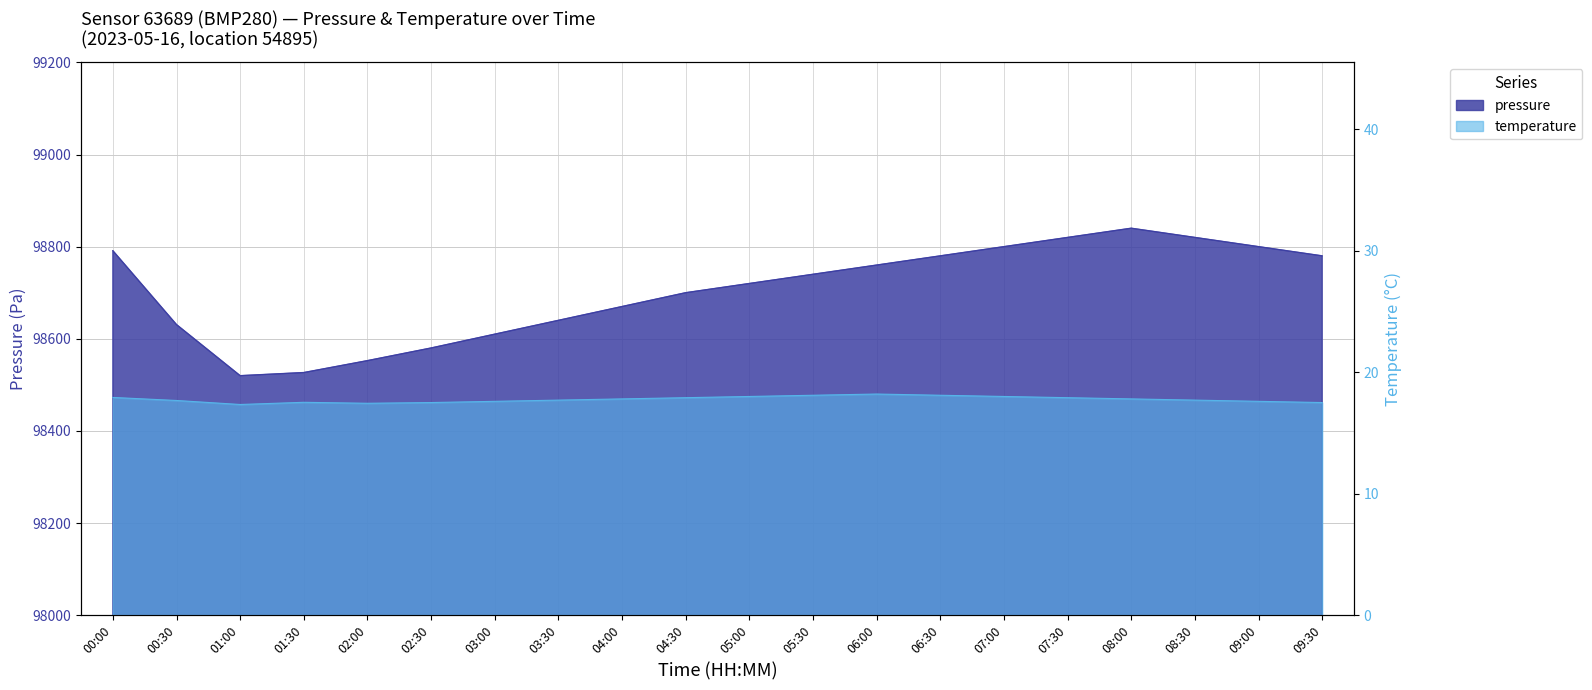

What is the total value across all series at 06:00?

98778.2